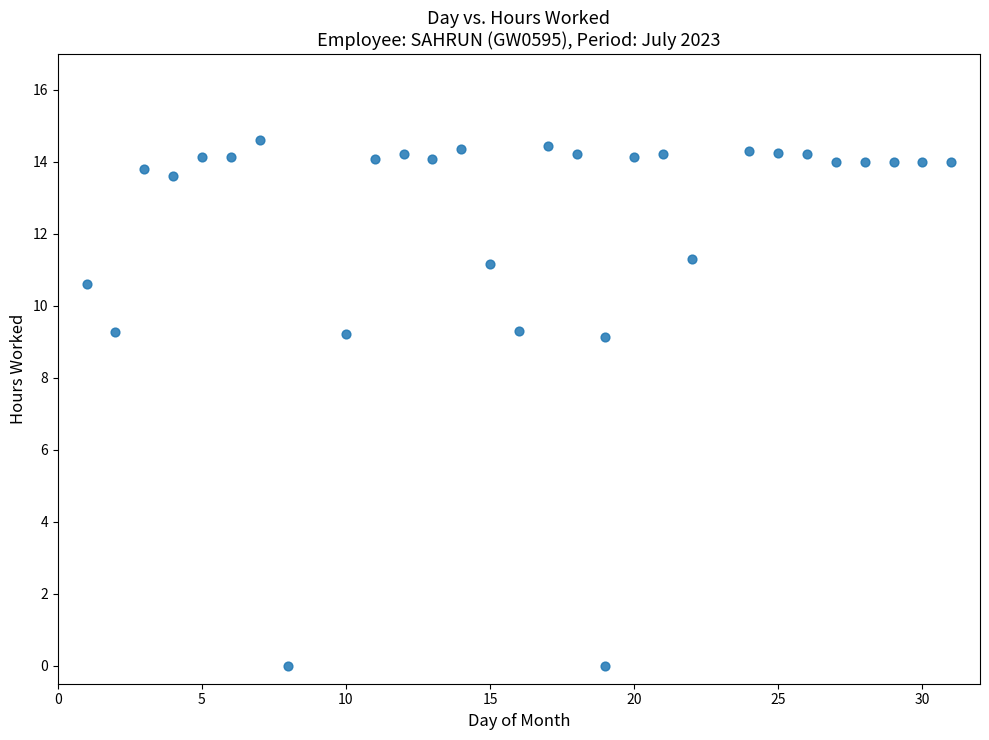

What is the range of Y values (max minus min)?

14.6